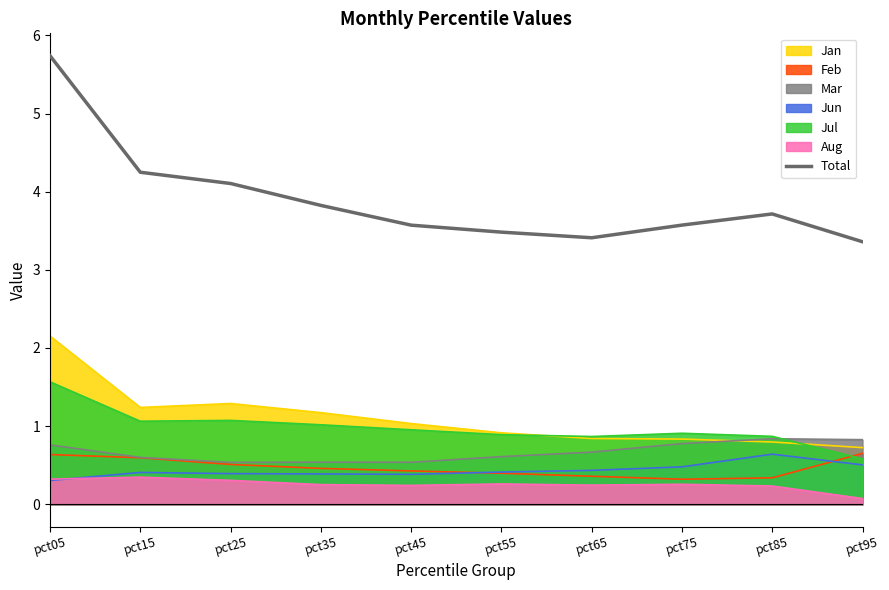

What is the sum of all values?

39.0